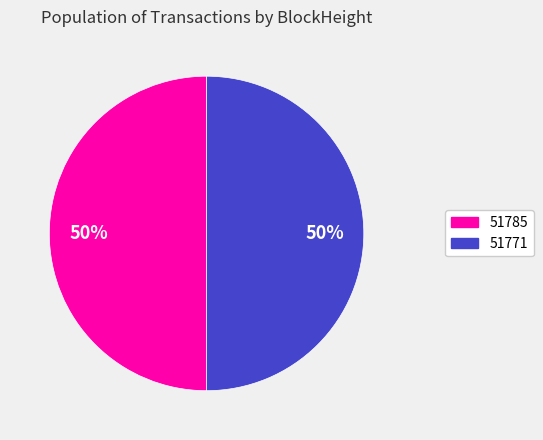

True or false: 51785 accounts for 50% of the total.

True